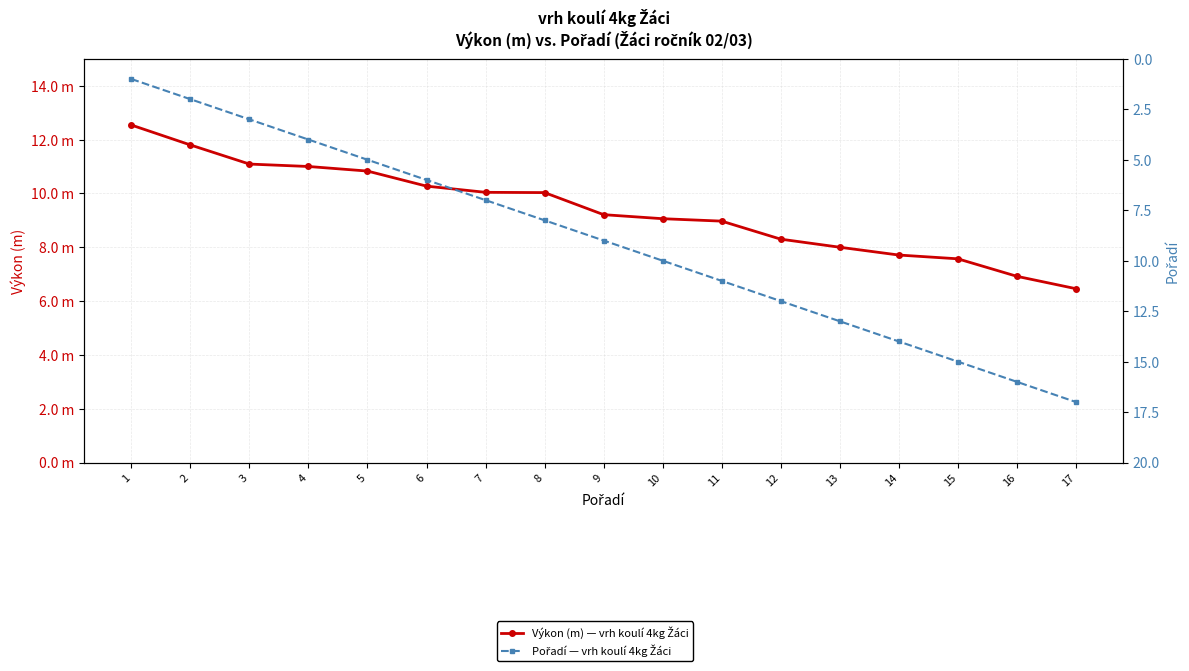

What is the average value of the Výkon (m) — vrh koulí 4kg Žáci series?

9.4